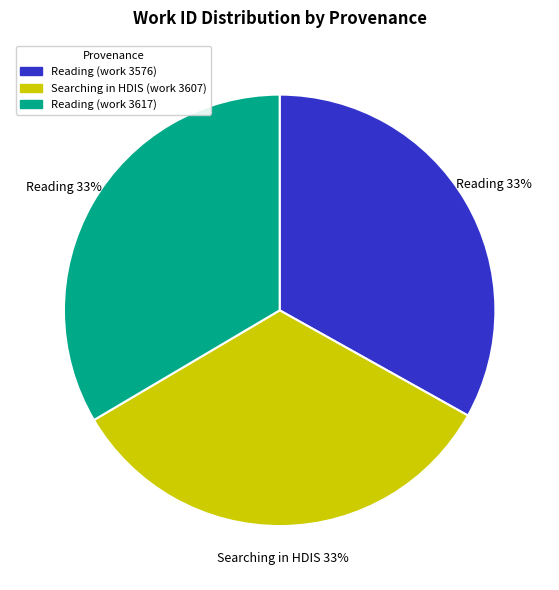

To the nearest percent, what is the average slice percentage?

33%